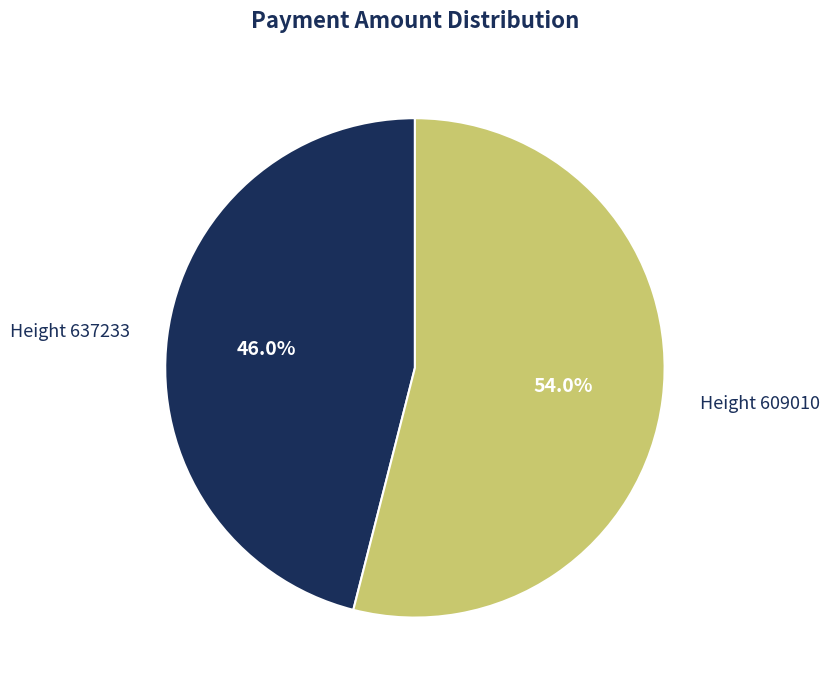

Rank the categories by value from lowest to highest.

Height 637233, Height 609010